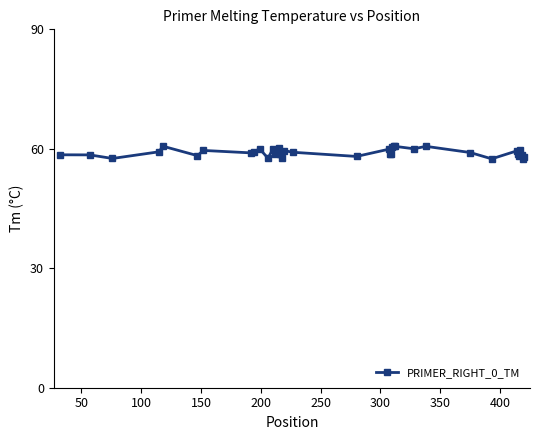

What is the maximum value shown in the chart?

60.7